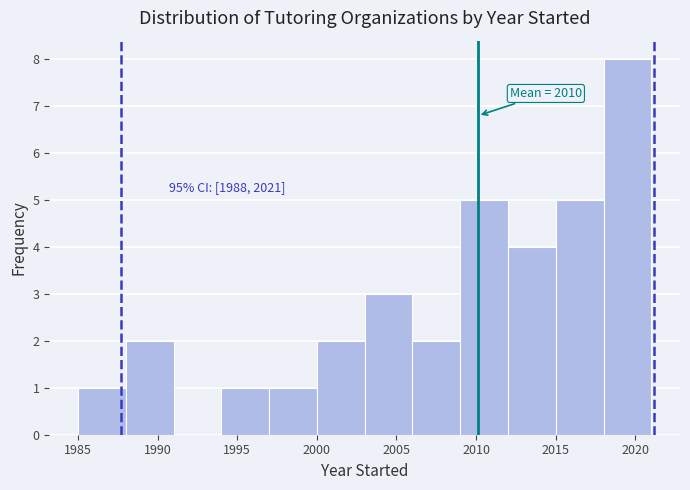

Over which range of the x-axis is the bar tallest?

2018 to 2021